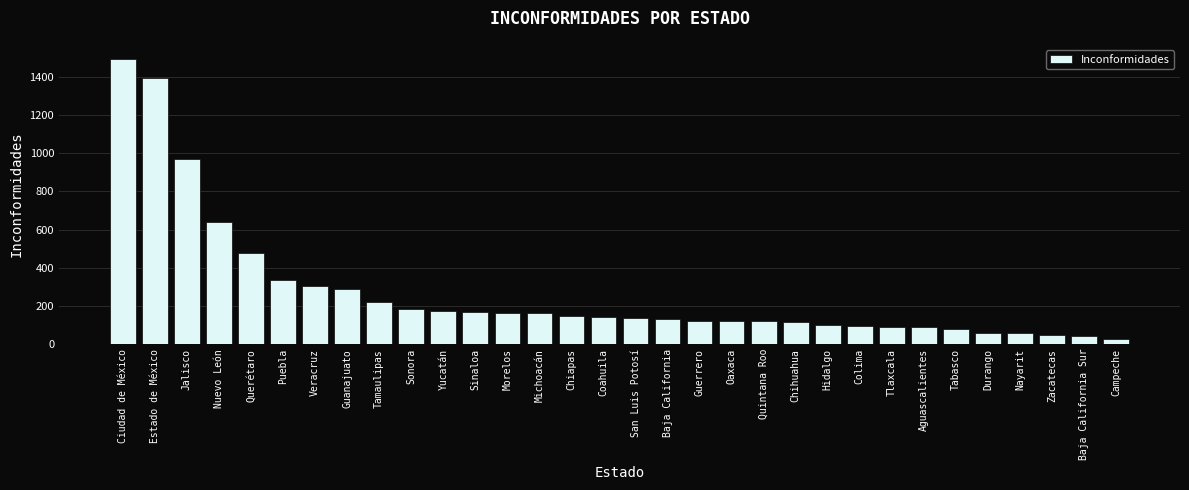

What position from the right is Colima?

9